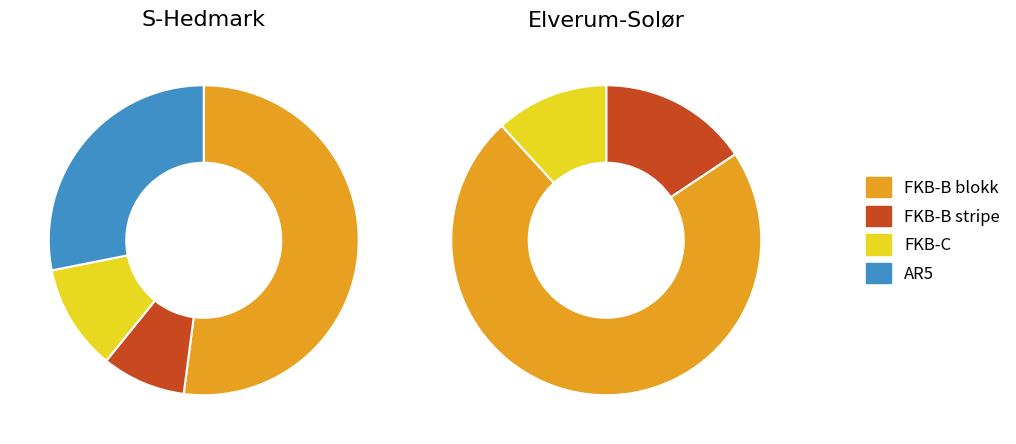

Is there a majority slice in this chart?

Yes